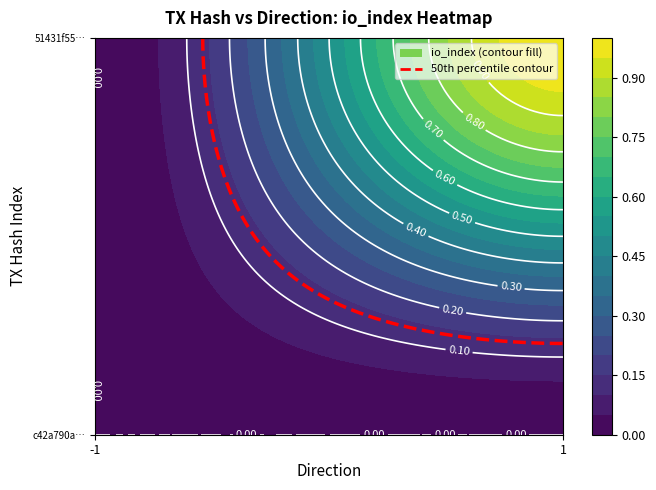

Rank the series at 1 from lowest to highest value.

c42a790ab8b4101793af7d91049de4198f0e939, 51431f5577ef14b07f2328f0de1844ef7365106